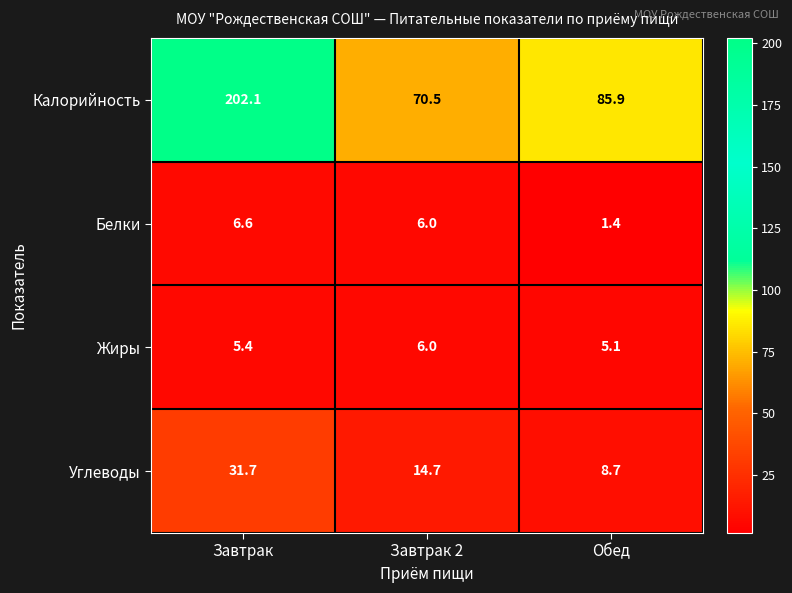

Rank the series at Завтрак from lowest to highest value.

Жиры, Белки, Углеводы, Калорийность